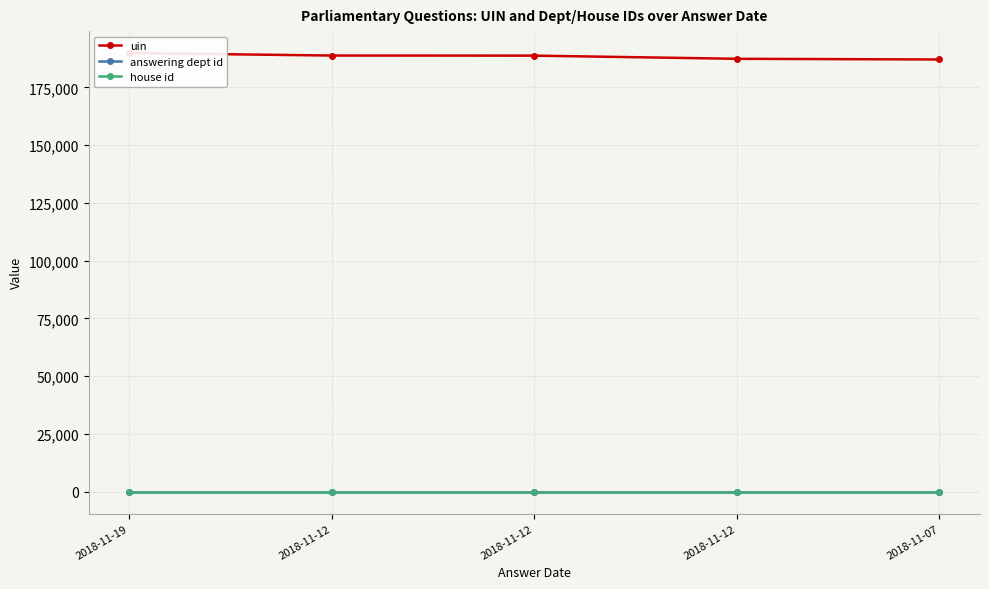

True or false: house id has more than 2 interior local peaks.

False